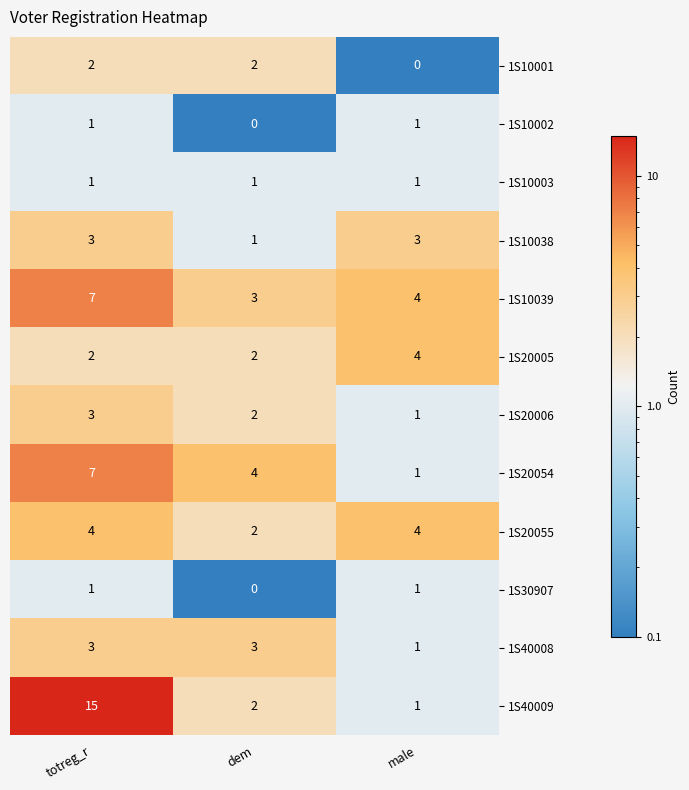

What value does the 1S10039 series have at totreg_r?

7